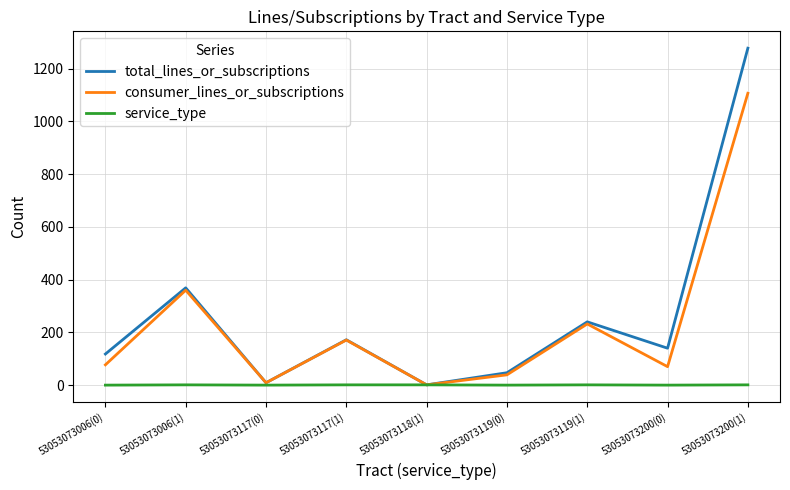

Is this an area chart (filled region under the line)?

No